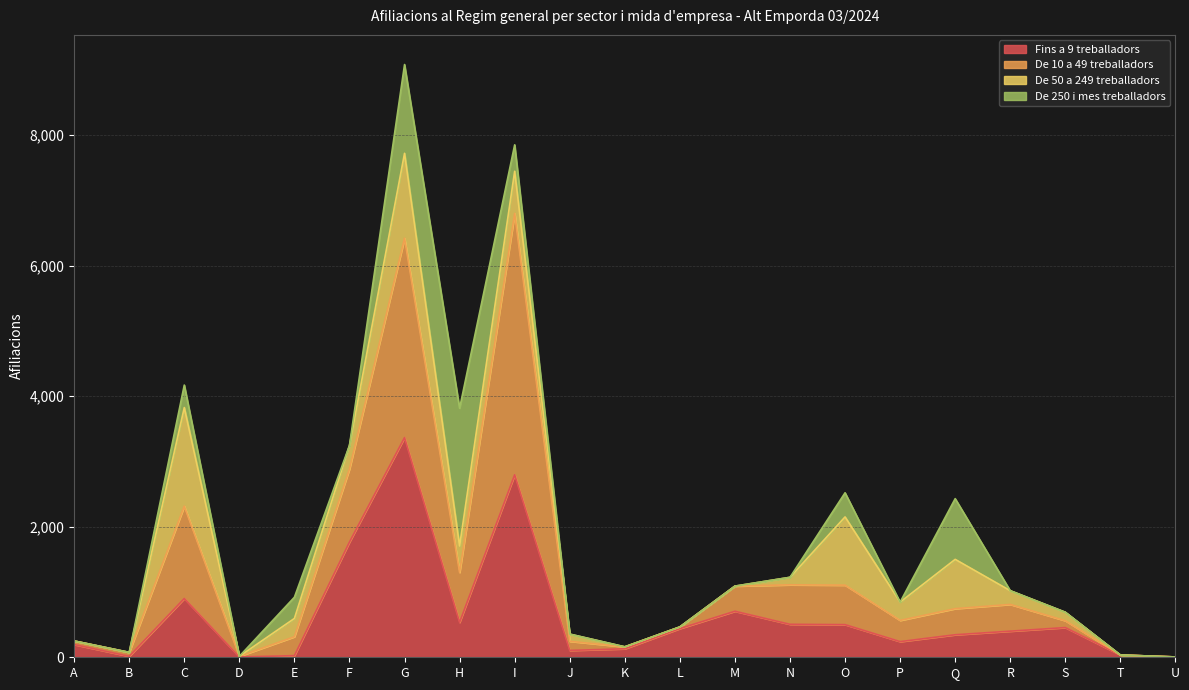

Is it true that Fins a 9 treballadors equals 705 at M?

True